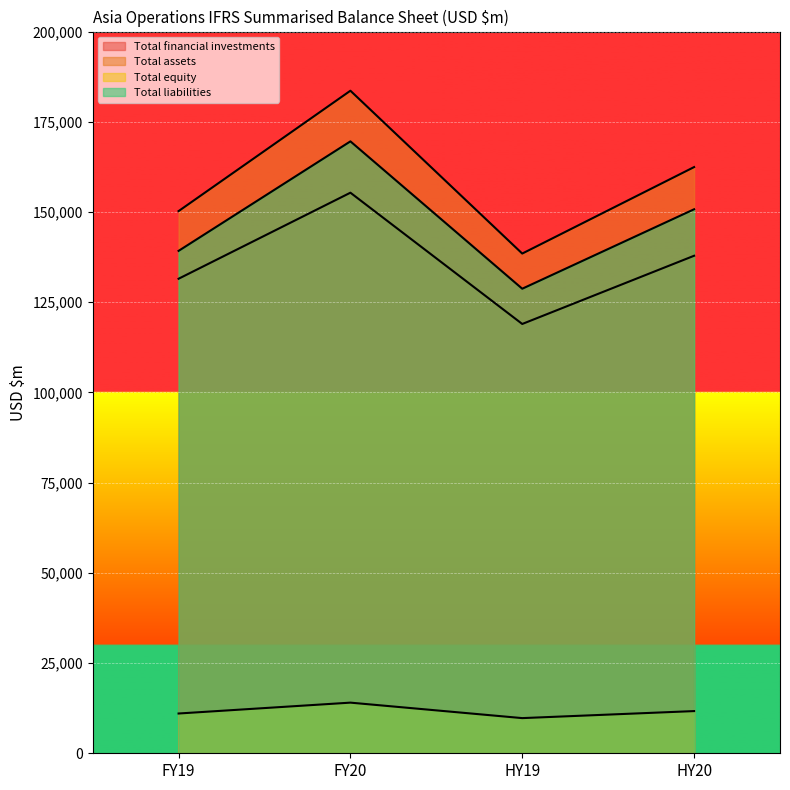

What is the average value of the Total financial investments series?

135920